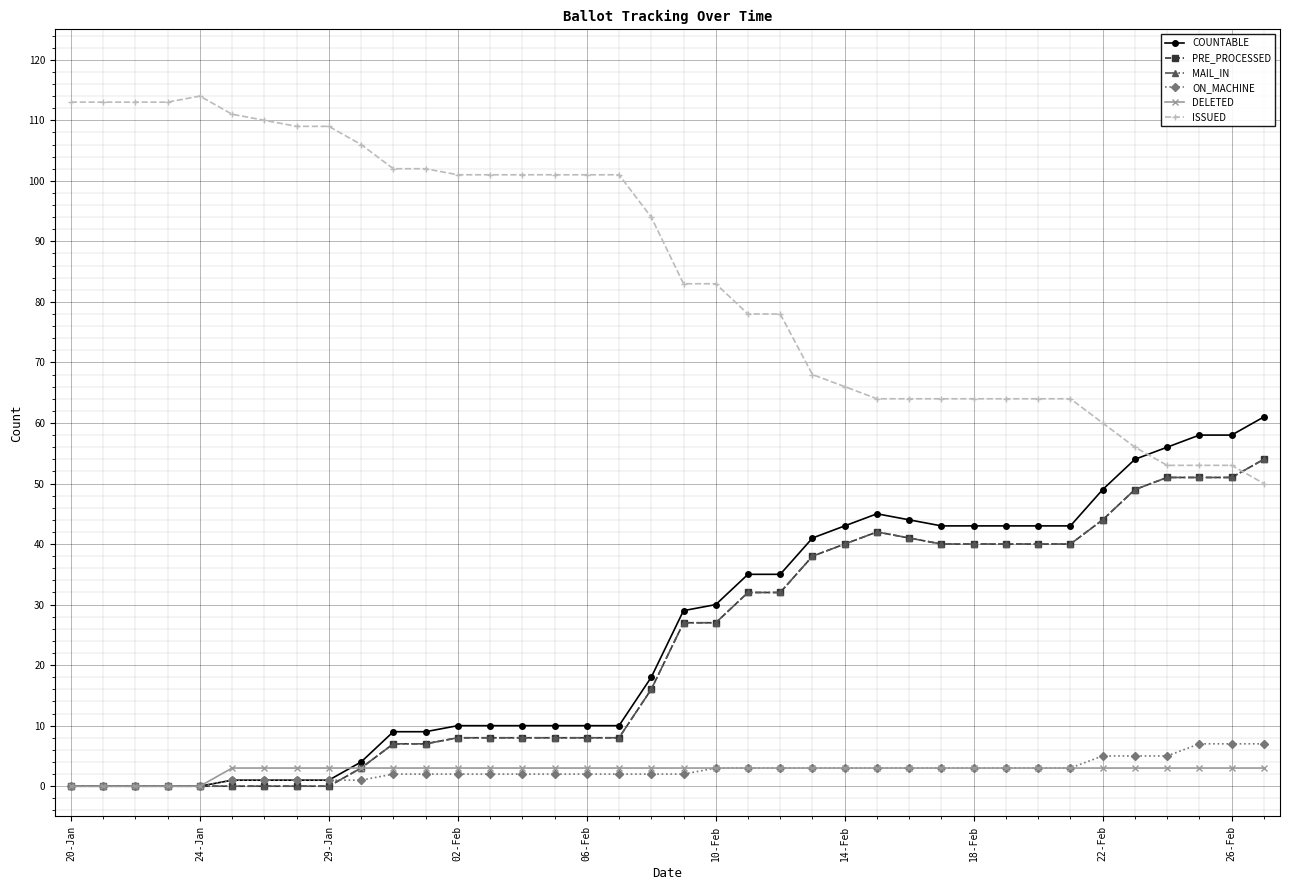

What is the sum of all COUNTABLE values?

957